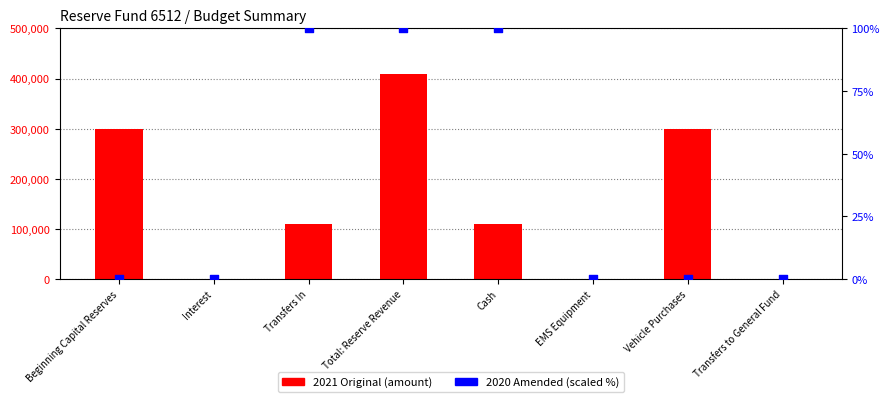

What are all the series names shown in the legend?

2021 Original, 2020 Amended (scaled %)